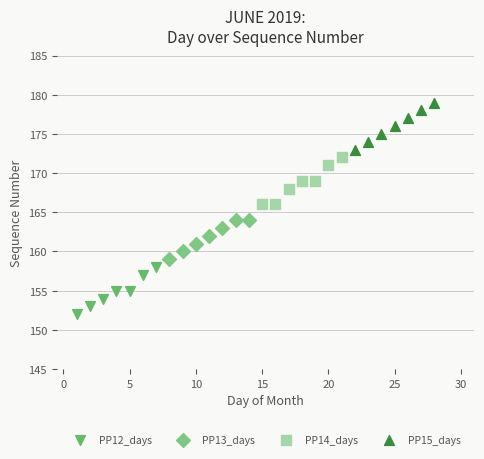

Which series contains the lowest Y value?

PP12_days